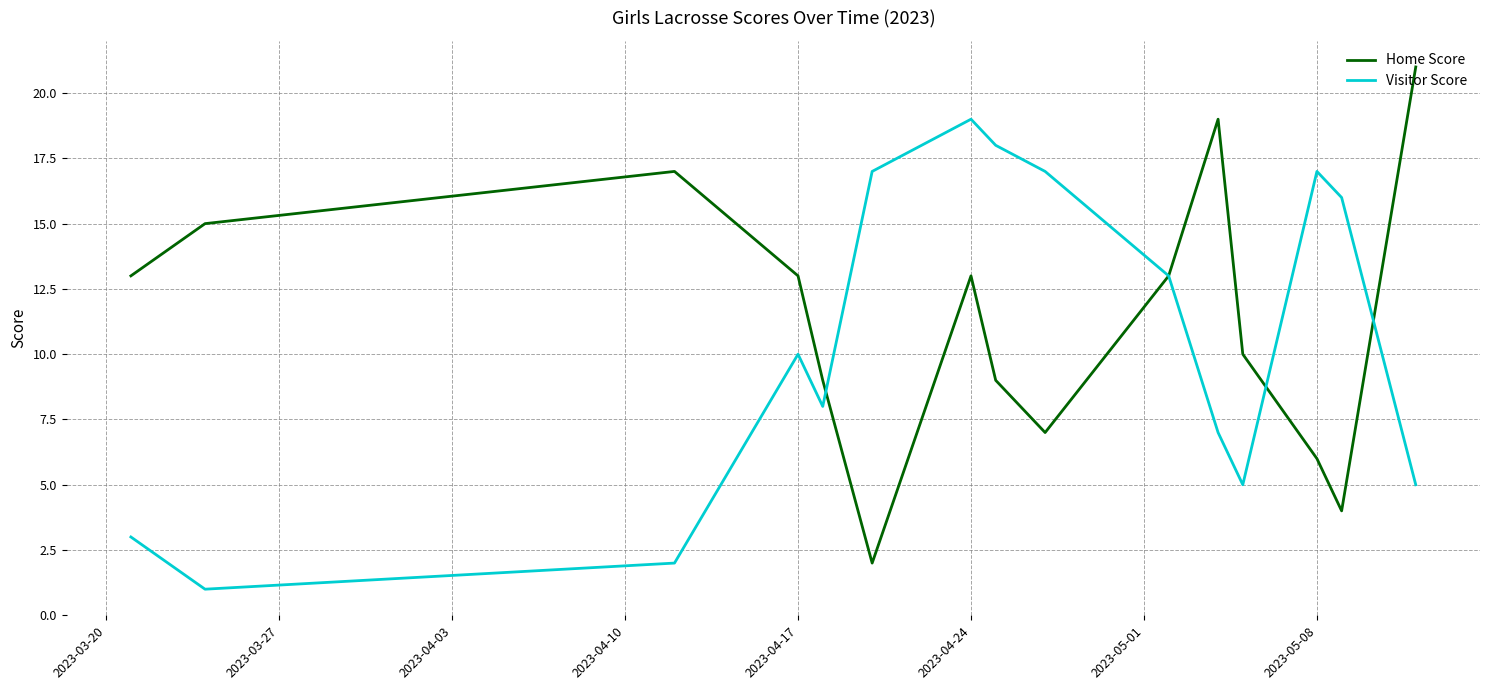

Which series has the largest range (max minus min)?

Home Score